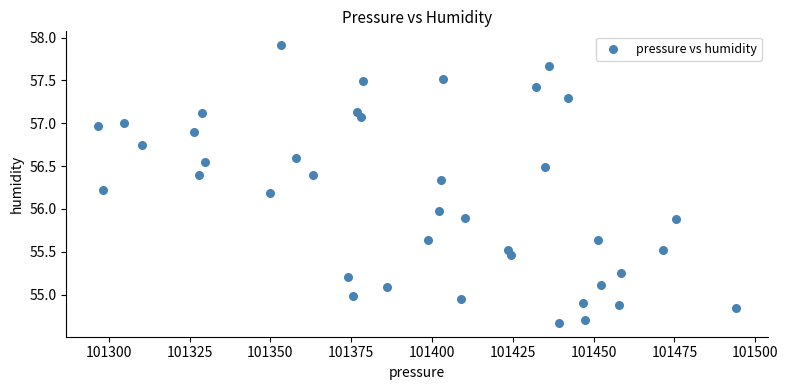

What is the range of Y values (max minus min)?

3.2